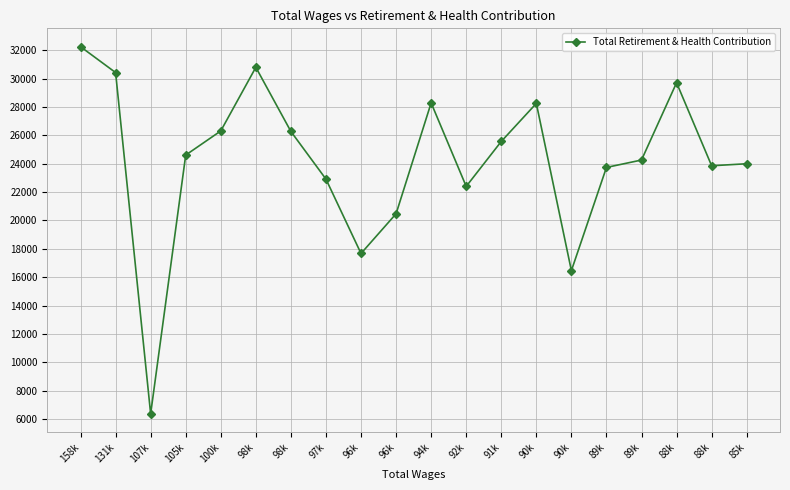

Is this an area chart (filled region under the line)?

No